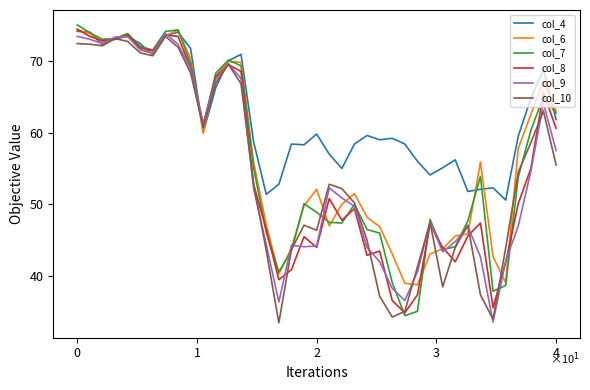

What is the highest value of the col_6 series?

74.3